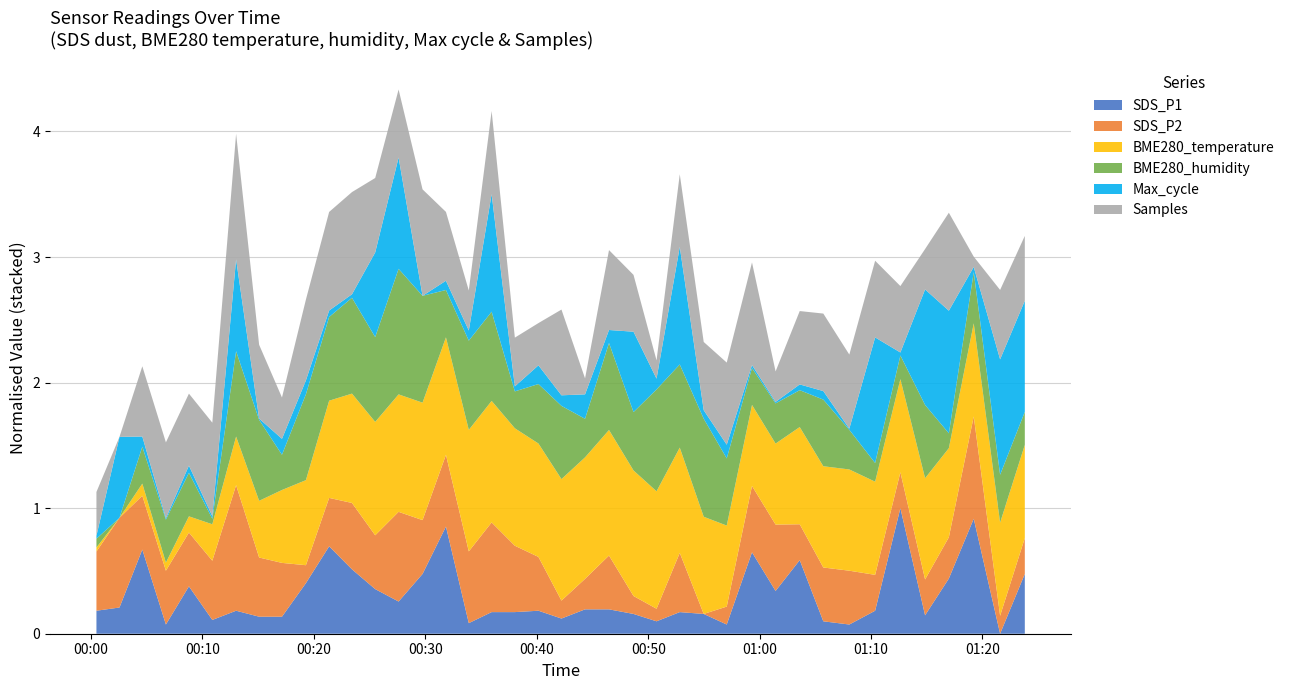

Reading right to left, list all the values displayed in this chart.

SDS_P1: 39=2.5	38=1.2	37=3.7	36=2.4	35=1.6	34=3.9	33=1.7	32=1.4	31=1.5	30=2.8	29=2.1	28=3.0	27=1.4	26=1.6	25=1.7	24=1.5	23=1.6	22=1.7	21=1.7	20=1.5	19=1.7	18=1.7	17=1.7	16=1.4	15=3.5	14=2.5	13=1.9	12=2.2	11=2.6	10=3.1	9=2.3	8=1.6	7=1.6	6=1.7	5=1.5	4=2.2	3=1.4	2=3.0	1=1.8	0=1.7
SDS_P2: 39=0.9	38=0.8	37=1.3	36=0.9	35=0.9	34=0.9	33=0.9	32=1.0	31=1.0	30=0.9	29=1.1	28=1.1	27=0.8	26=0.7	25=1.0	24=0.8	23=0.8	22=1.0	21=0.9	20=0.8	19=1.0	18=1.1	17=1.2	16=1.1	15=1.1	14=1.0	13=1.2	12=1.0	11=1.1	10=1.0	9=0.8	8=1.0	7=1.0	6=1.4	5=1.0	4=1.0	3=1.0	2=1.0	1=1.2	0=1.0
BME280_temperature: 39=10.6	38=10.6	37=10.6	36=10.6	35=10.6	34=10.6	33=10.6	32=10.6	31=10.6	30=10.6	29=10.6	28=10.6	27=10.6	26=10.6	25=10.6	24=10.6	23=10.7	22=10.7	21=10.7	20=10.7	19=10.6	18=10.6	17=10.7	16=10.7	15=10.6	14=10.6	13=10.6	12=10.6	11=10.6	10=10.6	9=10.6	8=10.5	7=10.5	6=10.5	5=10.4	4=10.4	3=10.4	2=10.4	1=10.3	0=10.4
BME280_humidity: 39=93.2	38=93.5	37=93.6	36=92.9	35=94.0	34=93.1	33=93.0	32=93.4	31=93.8	30=93.3	29=93.4	28=93.3	27=93.9	26=94.4	25=94.2	24=94.5	23=93.7	22=94.2	21=93.3	20=94.0	19=93.7	18=93.3	17=94.3	16=94.3	15=93.5	14=94.6	13=94.9	12=94.2	11=94.4	10=94.2	9=94.2	8=93.3	7=94.1	6=94.2	5=92.7	4=93.4	3=93.4	2=93.3	1=92.6	0=92.8
Max_cycle: 39=21216.0	38=21239.0	37=20644.0	36=21278.0	35=21240.0	34=20632.0	33=21294.0	32=20622.0	31=20662.0	30=20647.0	29=20624.0	28=20632.0	27=20690.0	26=20662.0	25=21251.0	24=20674.0	23=21050.0	22=20686.0	21=20748.0	20=20673.0	19=20717.0	18=20643.0	17=21251.0	16=20671.0	15=20666.0	14=20616.0	13=21217.0	12=21073.0	11=20635.0	10=20651.0	9=20691.0	8=20702.0	7=20623.0	6=21112.0	5=20630.0	4=20655.0	3=20624.0	2=20671.0	1=21053.0	0=20632.0
Samples: 39=4182753.0	38=4184005.0	37=4167760.0	36=4191852.0	35=4176025.0	34=4183188.0	33=4185998.0	32=4185300.0	31=4186234.0	30=4185090.0	29=4173315.0	28=4193143.0	27=4187494.0	26=4183679.0	25=4184875.0	24=4169965.0	23=4180550.0	22=4186890.0	21=4169319.0	20=4188489.0	19=4176543.0	18=4178329.0	17=4187759.0	16=4175924.0	15=4183846.0	14=4194183.0	13=4183624.0	12=4185391.0	11=4193011.0	10=4192018.0	9=4187135.0	8=4176289.0	7=4185211.0	6=4199432.0	5=4190630.0	4=4184710.0	3=4185768.0	2=4184231.0	1=4164936.0	0=4176958.0